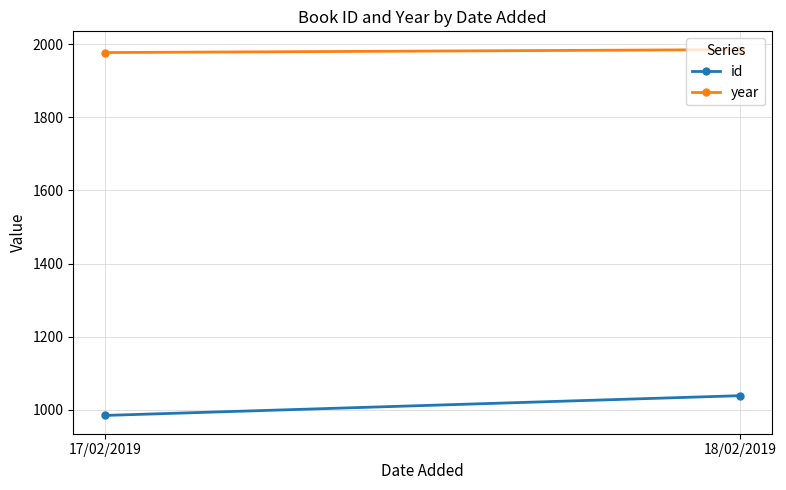

Rank the series at 18/02/2019 from highest to lowest value.

year, id